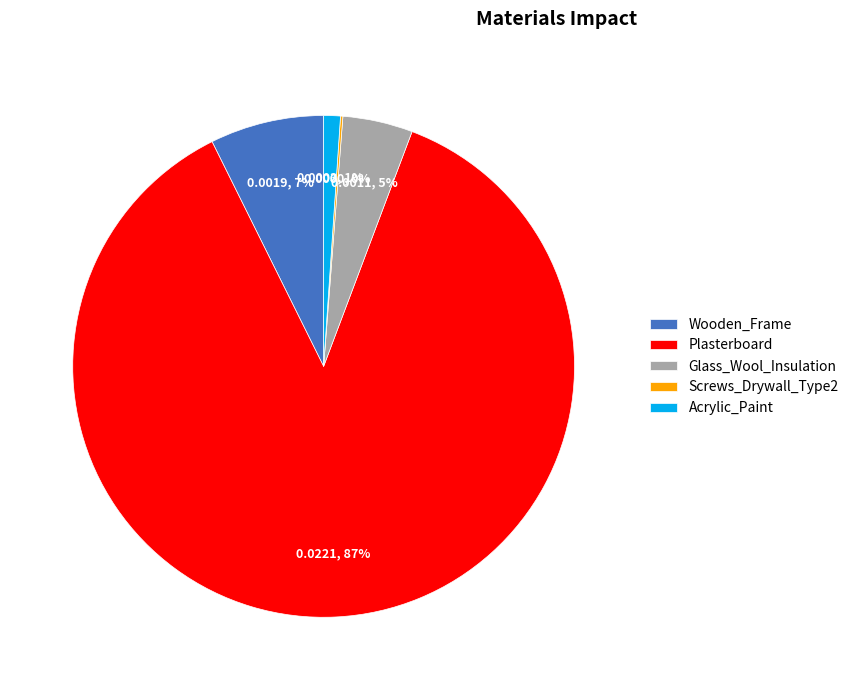

Is Plasterboard the majority of the pie?

Yes